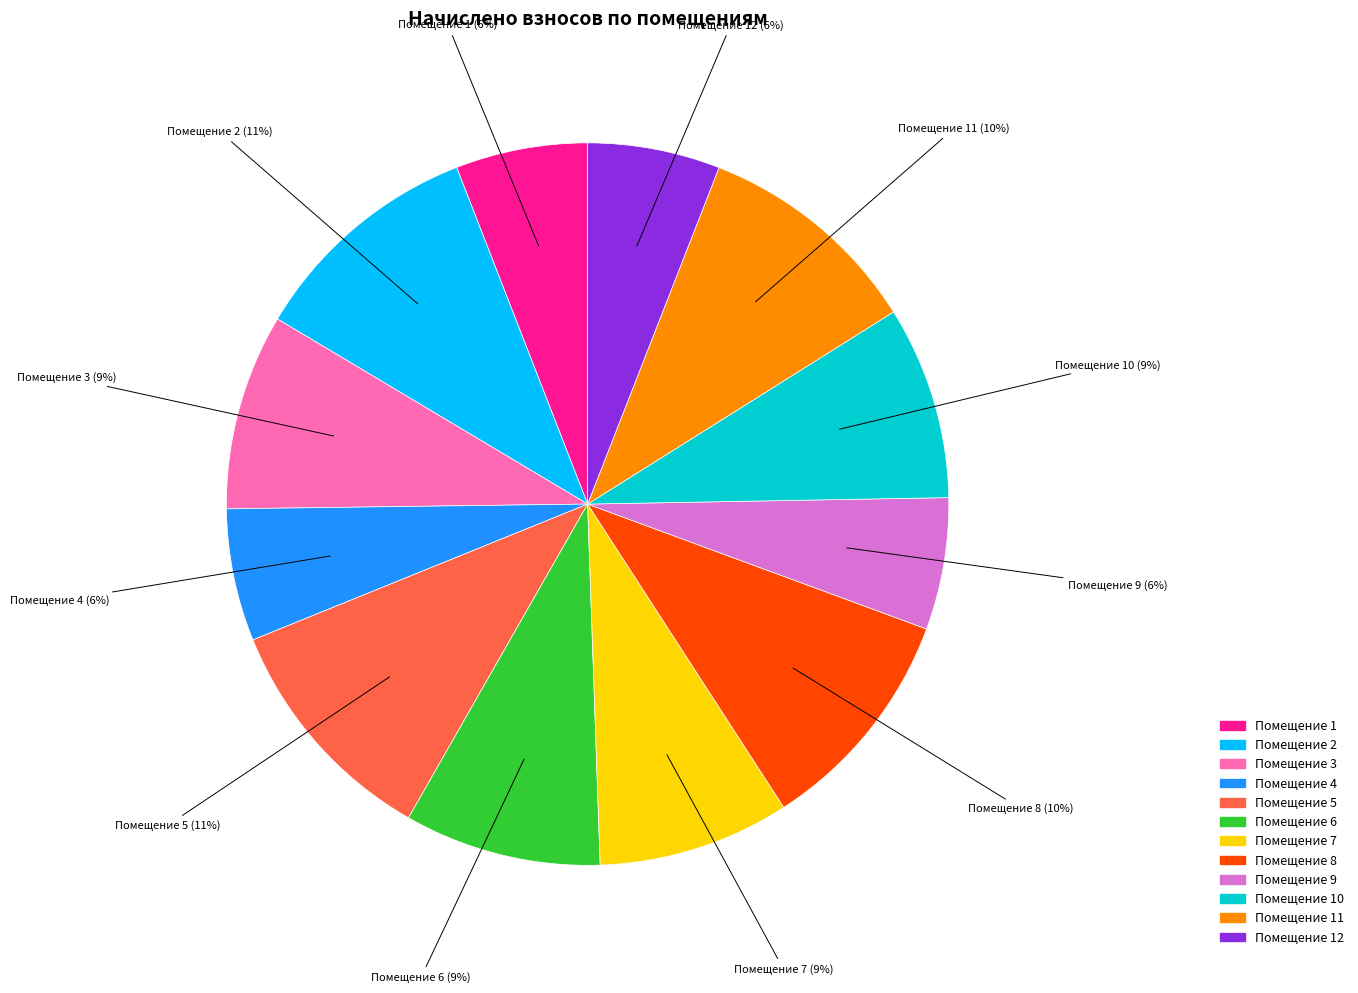

To the nearest percent, what is the average slice percentage?

8%